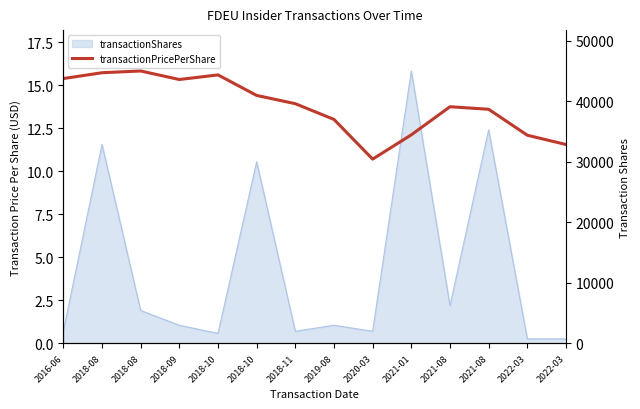

Is it true that transactionShares_ax2 equals 4716.7 at 2018-09?

False